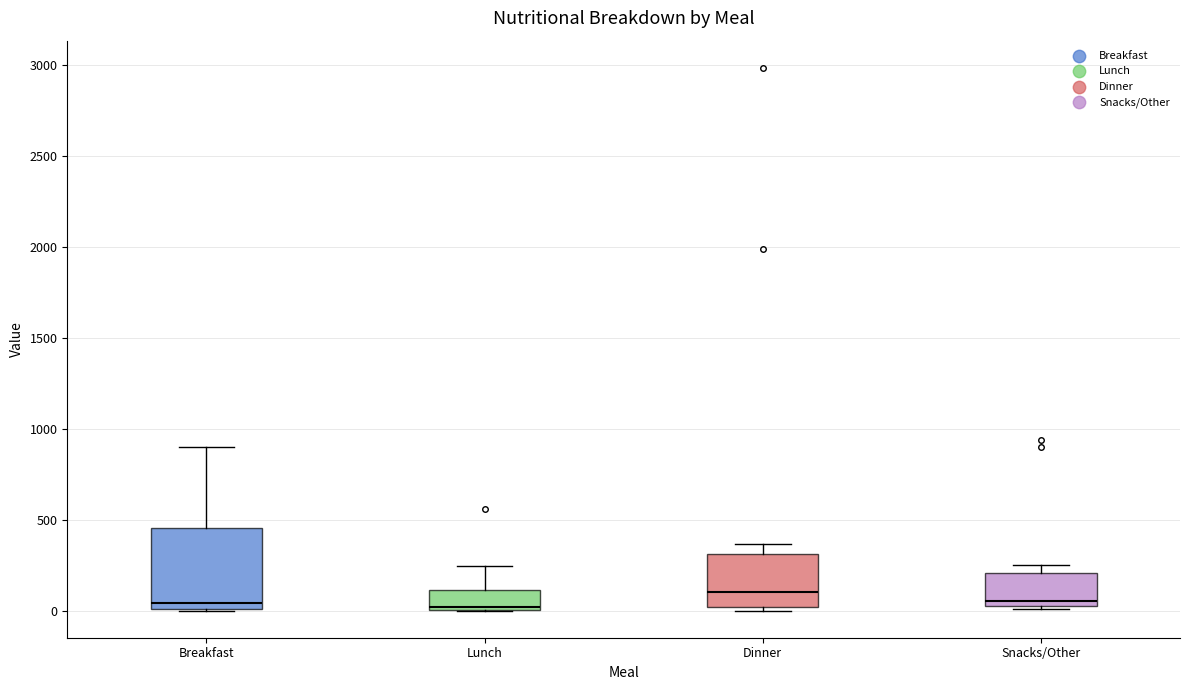

Reading left to right, transcribe this box plot: for each box, give where its median line is, the range the box spans, and where its two whiskers end, as read against the y-axis. The values are not printed on the chart, so give them approximately, as read against the axis.

Breakfast: median 50, box 0 to 450, whiskers 0 to 900
Lunch: median 0, box 0 to 100, whiskers 0 to 250
Dinner: median 100, box 0 to 300, whiskers 0 (just below the box's lower edge) to 350
Snacks/Other: median 50, box 0 to 200, whiskers 0 to 250